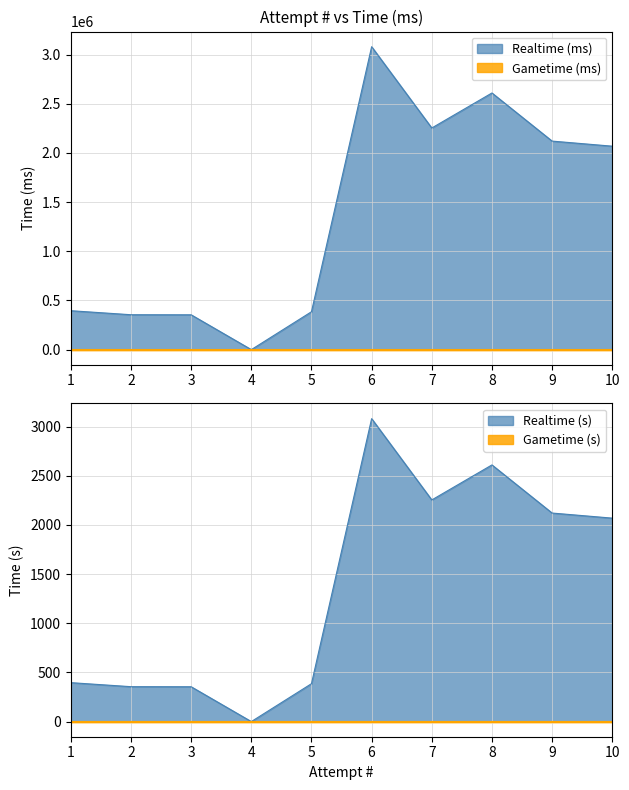

What is the value of the 5th point from the left?

385335